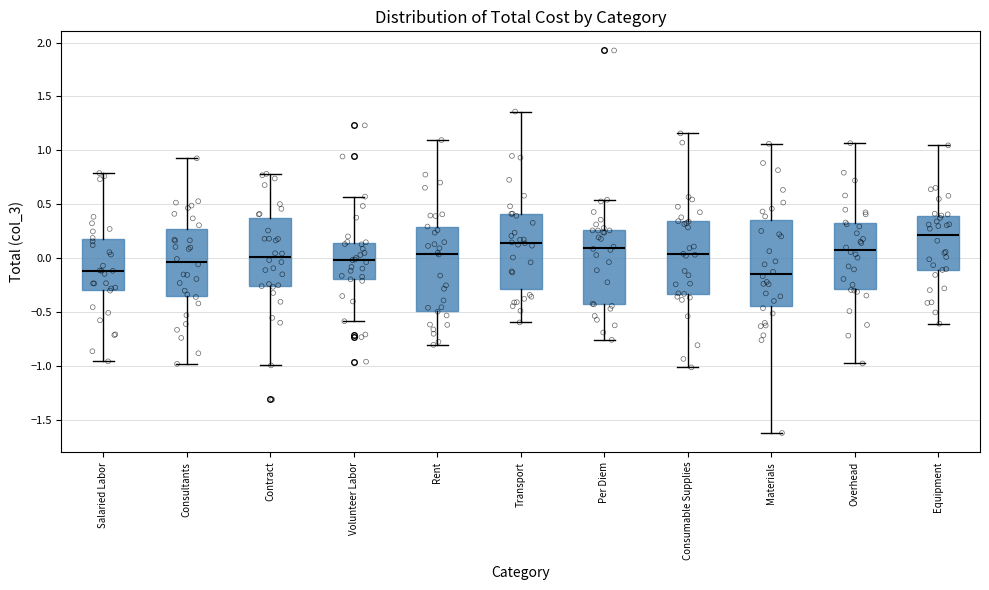

Which box has the highest median line?

Equipment